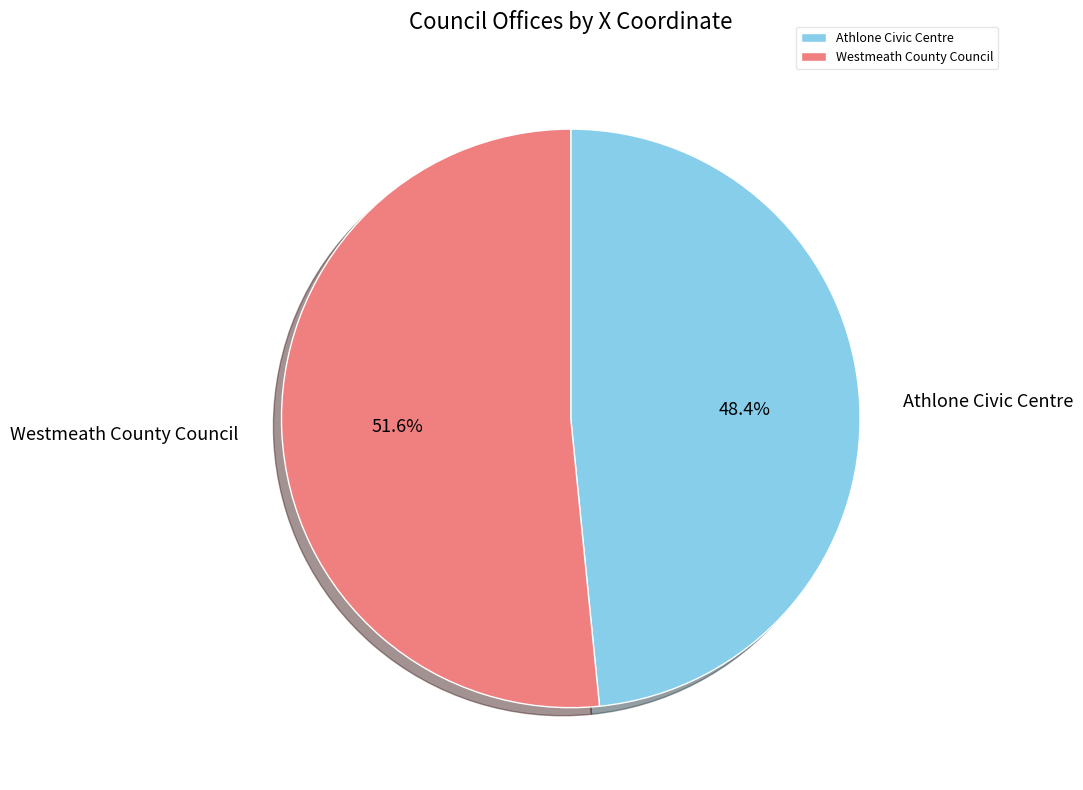

Which slice is the largest?

Westmeath County Council